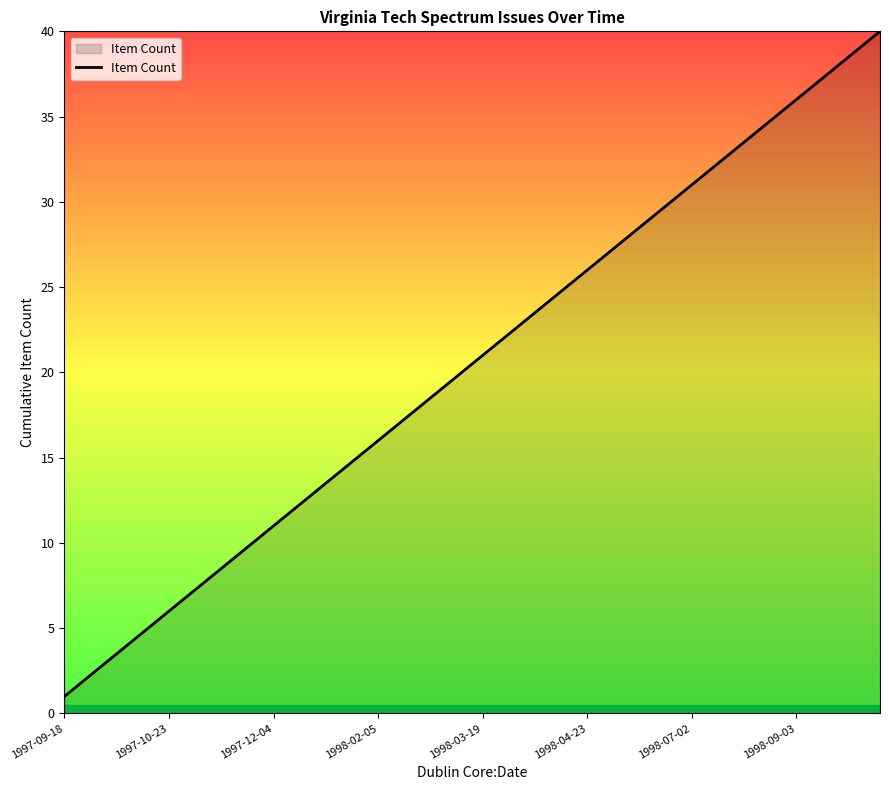

What is the average value?

20